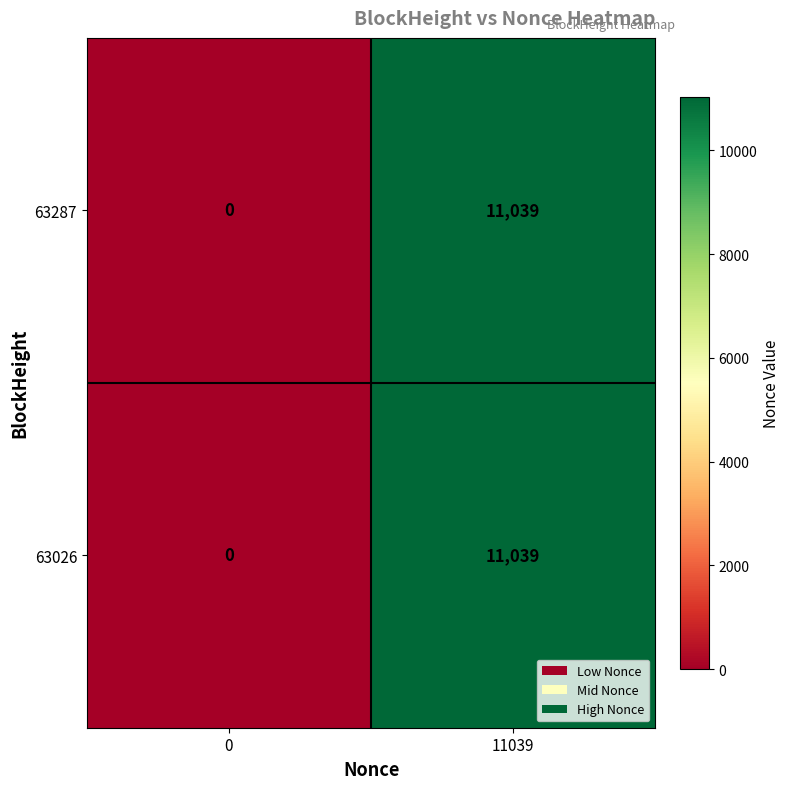

What is the difference between the 63026 values at 0 and 11039?

11039